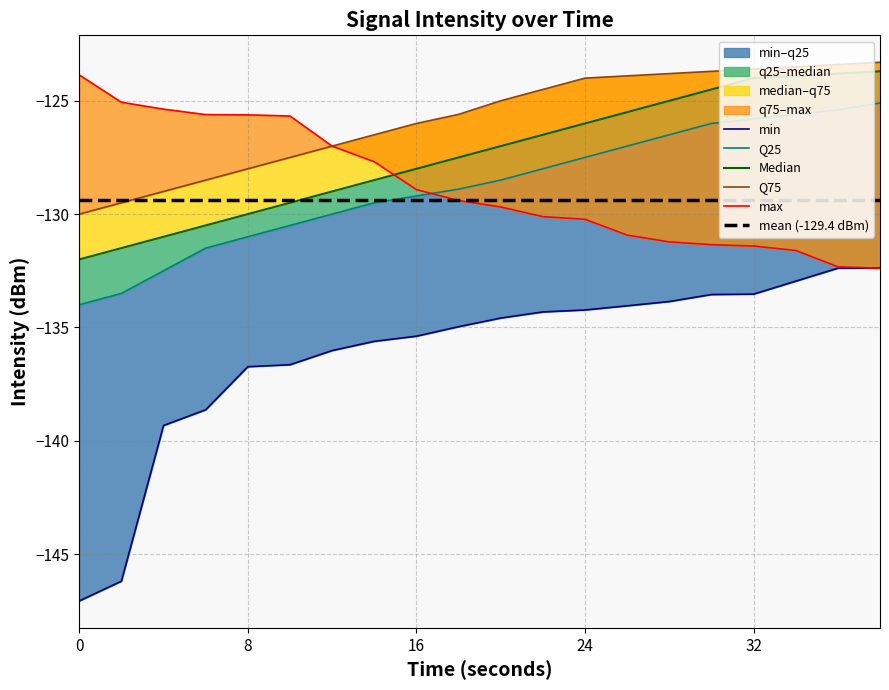

Reading left to right, extract all data points from this chart.

min_intensity: -147.1	-146.2	-139.3	-138.6	-136.7	-136.6	-136.0	-135.6	-135.4	-135.0	-134.6	-134.3	-134.2	-134.0	-133.9	-133.5	-133.5	-133.0	-132.4	-132.4
q25_intensity: -134.0	-133.5	-132.5	-131.5	-131.0	-130.5	-130.0	-129.5	-129.2	-128.9	-128.5	-128.0	-127.5	-127.0	-126.5	-126.0	-125.8	-125.6	-125.4	-125.1
median_intensity: -132.0	-131.5	-131.0	-130.5	-130.0	-129.5	-129.0	-128.5	-128.0	-127.5	-127.0	-126.5	-126.0	-125.5	-125.0	-124.5	-124.0	-123.9	-123.8	-123.7
q75_intensity: -130.0	-129.5	-129.0	-128.5	-128.0	-127.5	-127.0	-126.5	-126.0	-125.6	-125.0	-124.5	-124.0	-123.9	-123.8	-123.7	-123.6	-123.5	-123.4	-123.3
max_intensity: -123.9	-125.1	-125.4	-125.6	-125.6	-125.7	-127.0	-127.7	-128.9	-129.4	-129.7	-130.1	-130.2	-130.9	-131.2	-131.4	-131.4	-131.6	-132.3	-132.4